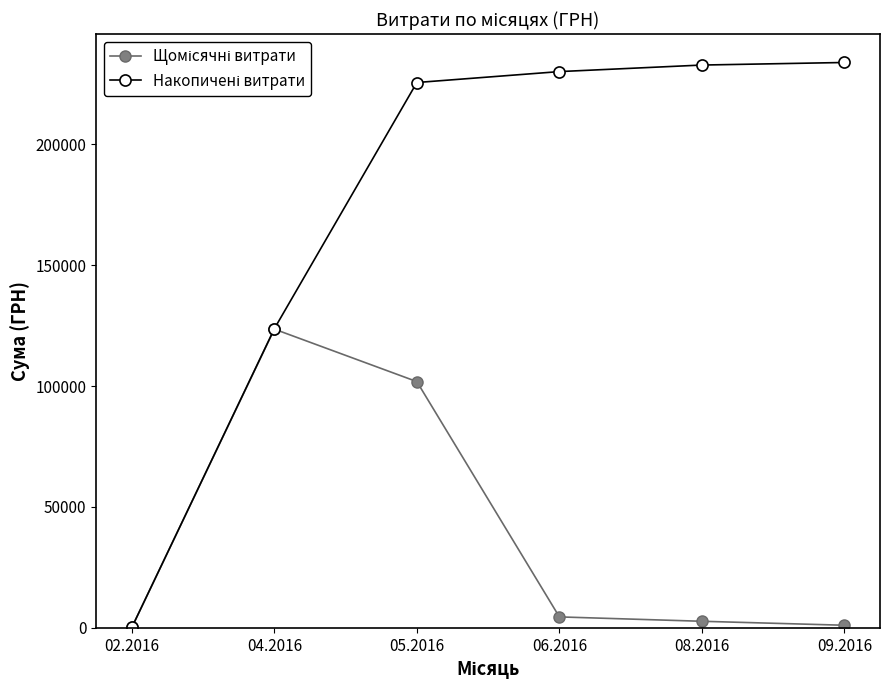

What is the label of the 2nd point from the right?

08.2016